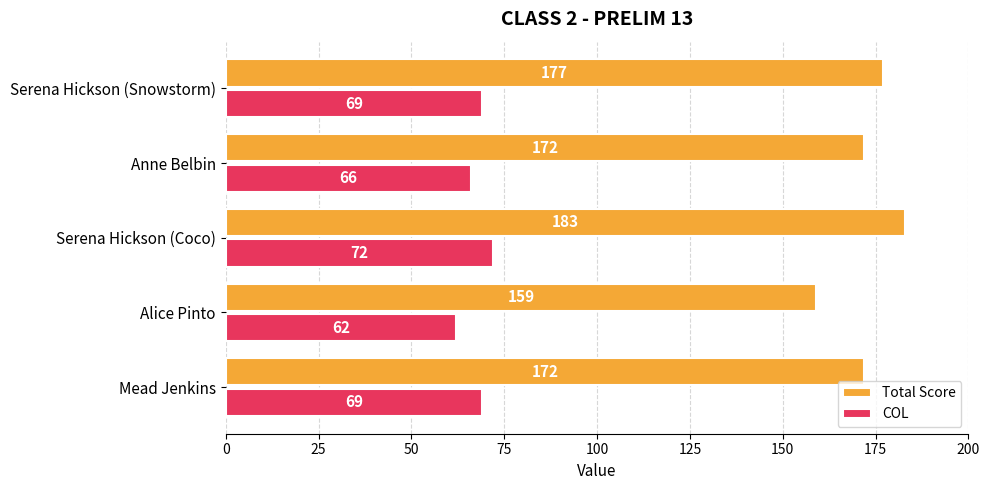

Rank the series by their average value, from highest to lowest.

Total Score, COL